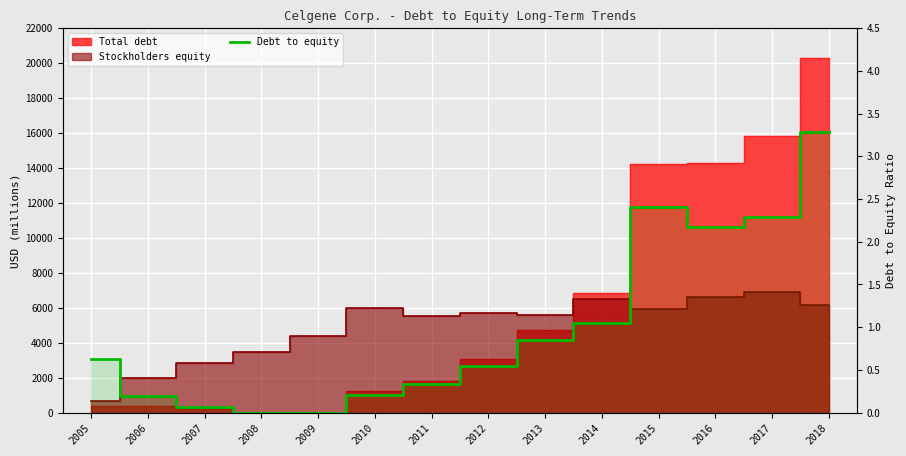

Rank the categories by value from lowest to highest.

2008, 2009, 2007, 2006, 2010, 2011, 2012, 2005, 2013, 2014, 2016, 2017, 2015, 2018